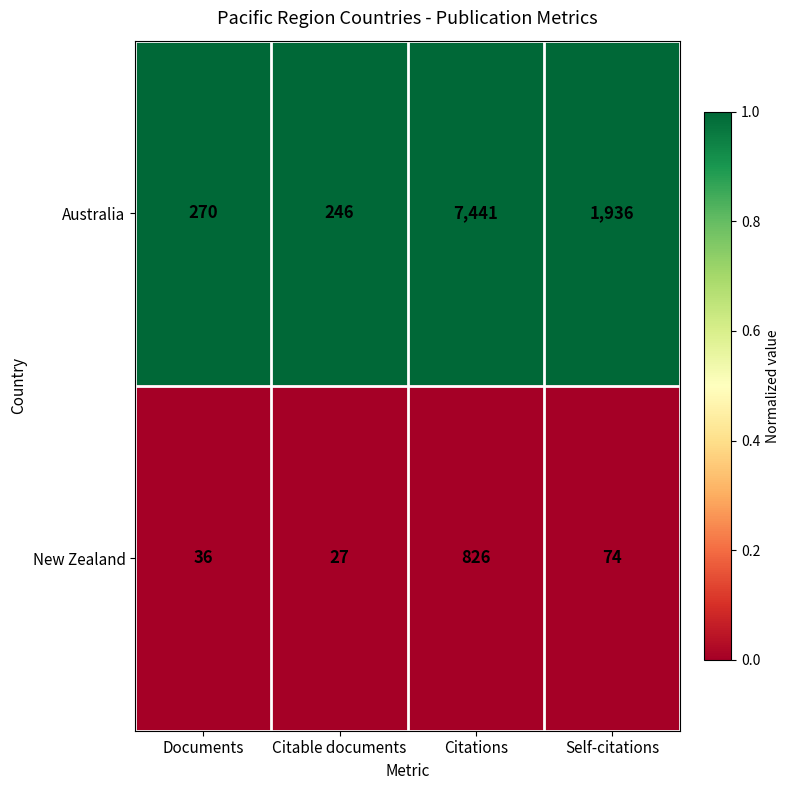

What is the total value across all series at Citations?

8267